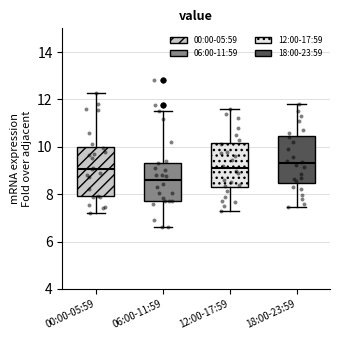

Reading left to right, transcribe this box plot: for each box, give where its median line is, the range the box spans, and where its two whiskers end, as read against the y-axis. The values are not printed on the chart, so give them approximately, as read against the axis.

00:00-05:59: median 9.0, box 8.0 to 10.0, whiskers 7.2 to 12.2
06:00-11:59: median 8.6, box 7.8 to 9.4, whiskers 6.6 to 11.6
12:00-17:59: median 9.2, box 8.4 to 10.2, whiskers 7.4 to 11.6
18:00-23:59: median 9.4, box 8.4 to 10.4, whiskers 7.4 to 11.8